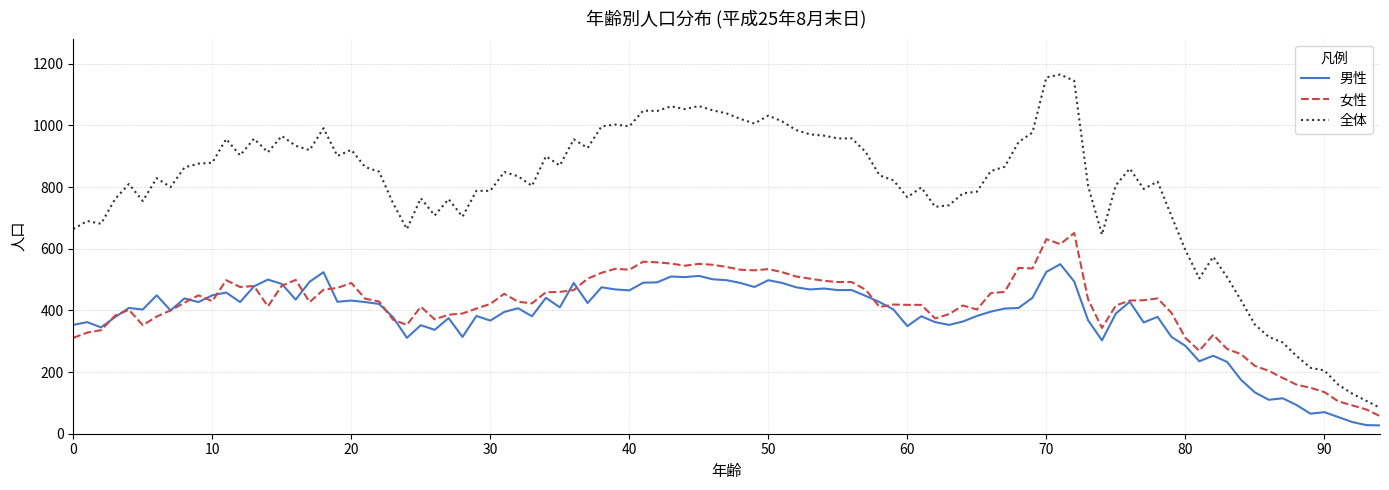

What is the difference between the maximum and minimum values in the 全体 series?

1081